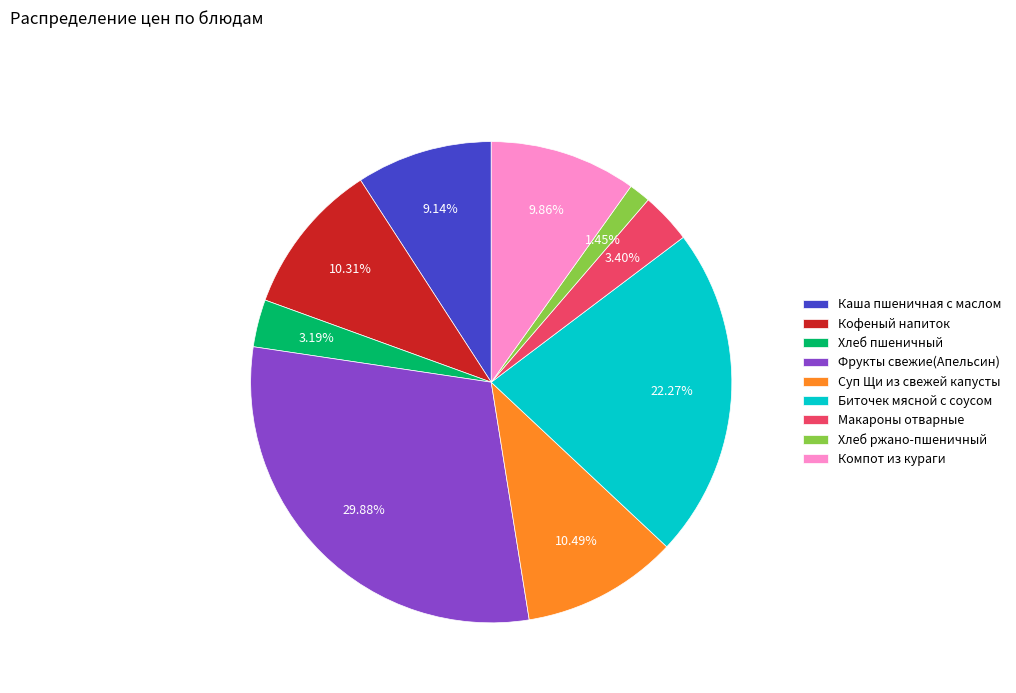

Is there a majority slice in this chart?

No